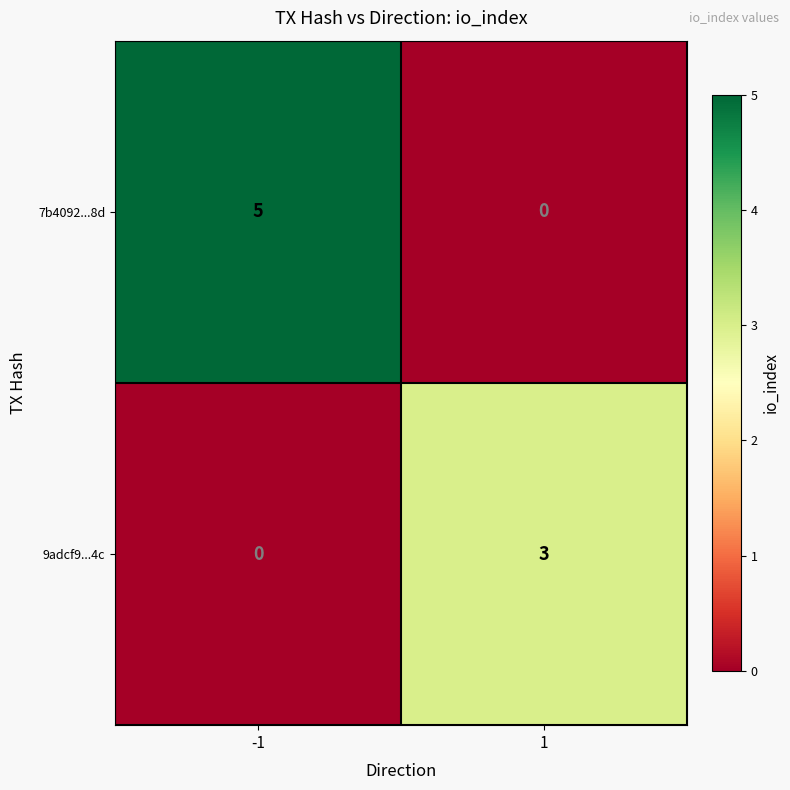

Is it true that 7b4092...8d equals 5 at -1?

True